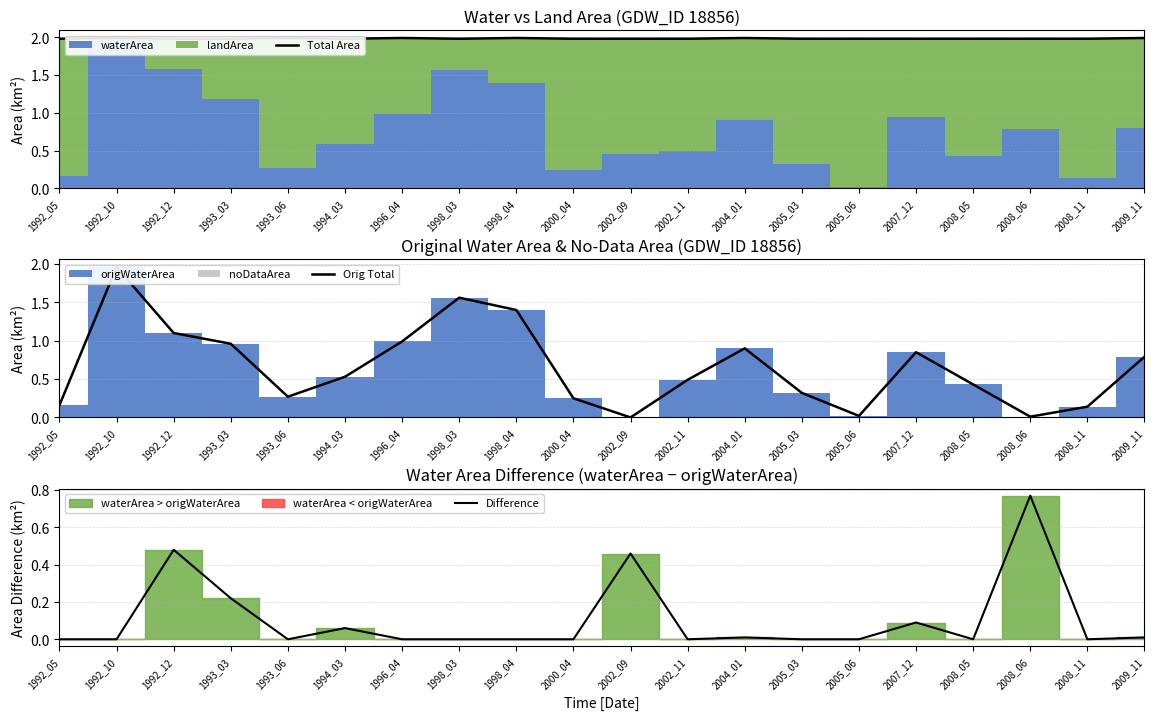

True or false: Orig Total and Total Area cross at least once.

False